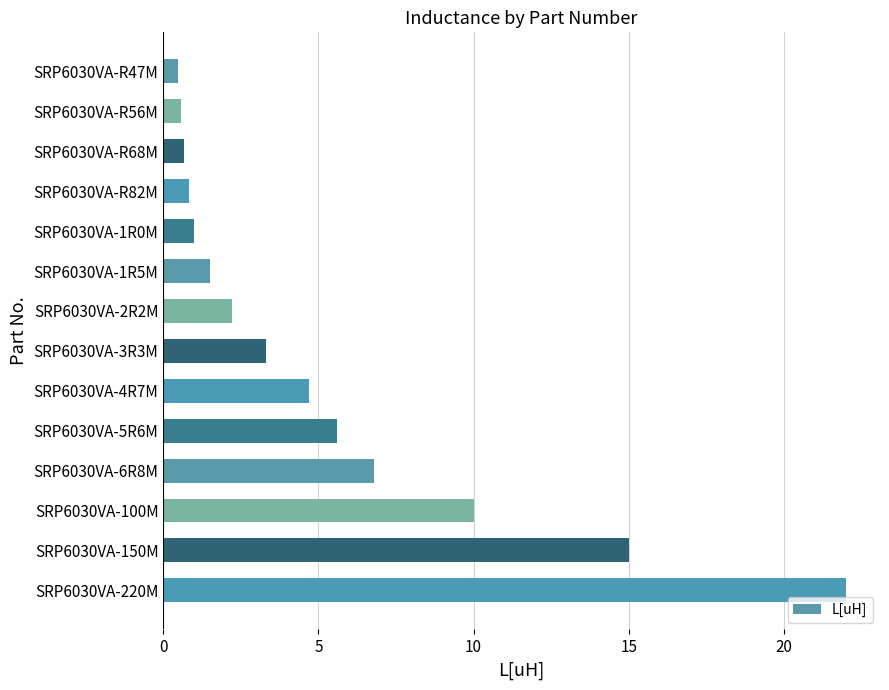

The chart shows a value of 3.2 at SRP6030VA-2R2M. True or false?

False